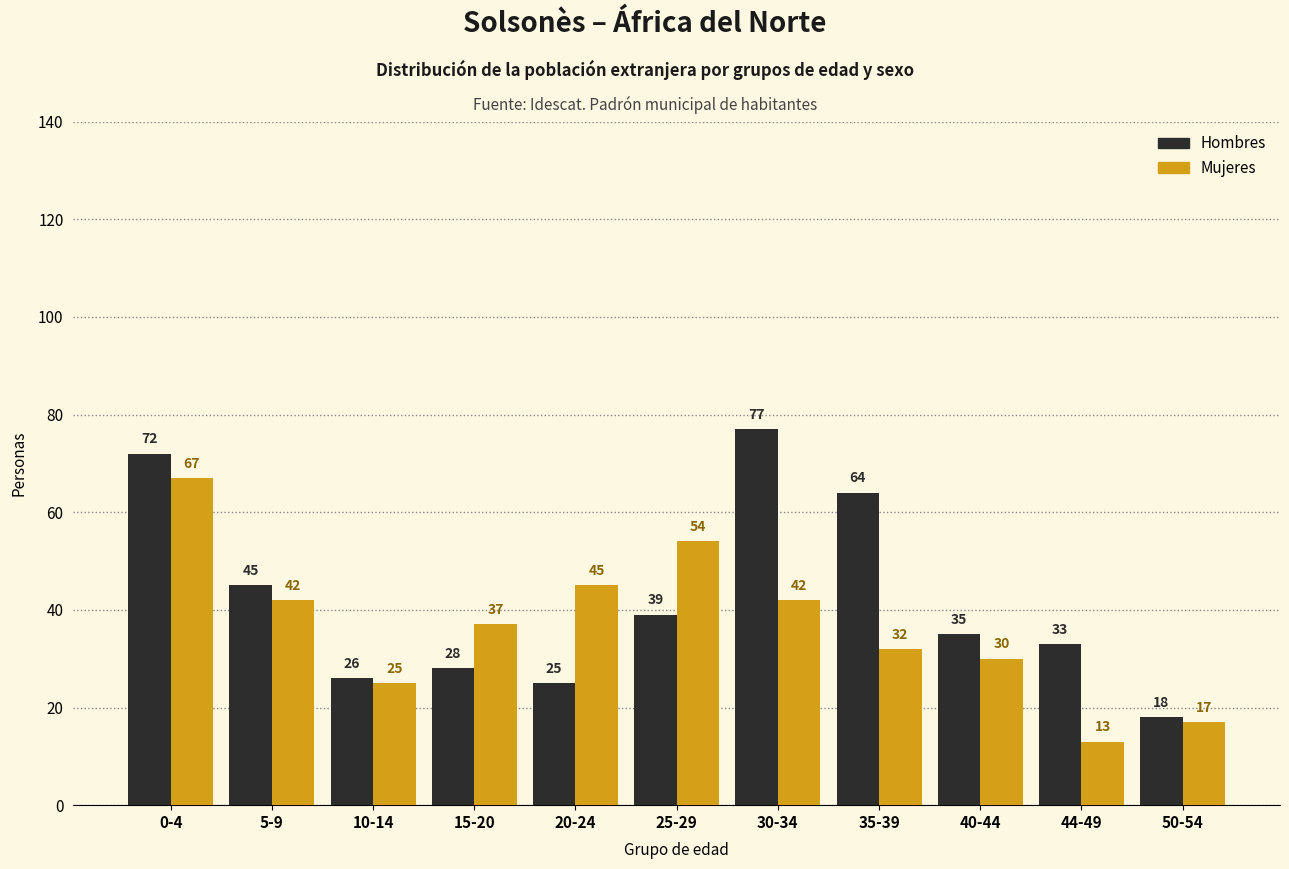

Reading left to right, list all the values displayed in this chart.

Hombres: 72	45	26	28	25	39	77	64	35	33	18
Mujeres: 67	42	25	37	45	54	42	32	30	13	17